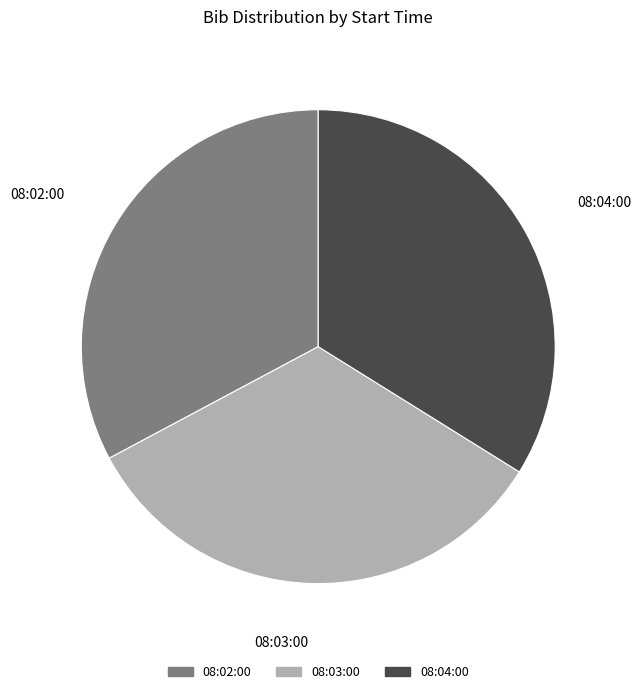

The 08:04:00 slice represents 27% of the pie. True or false?

False